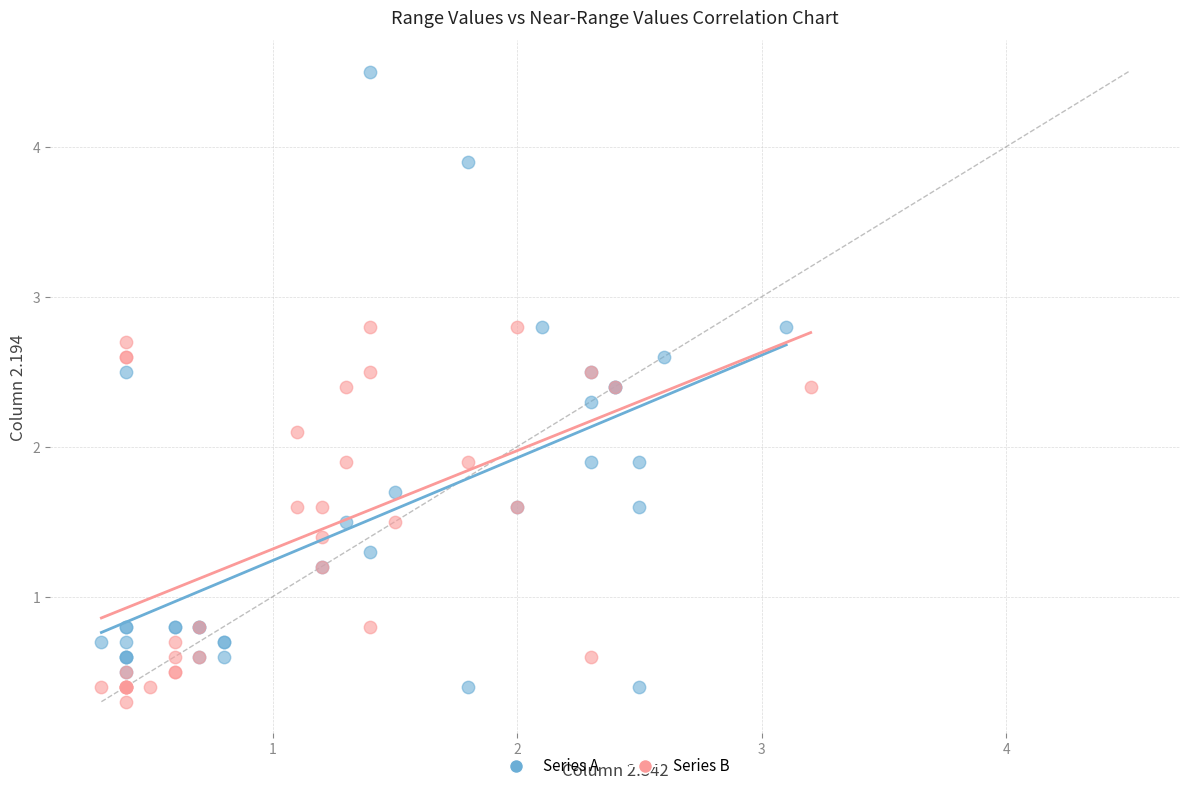

Which series has the largest Y range (max minus min)?

Series A